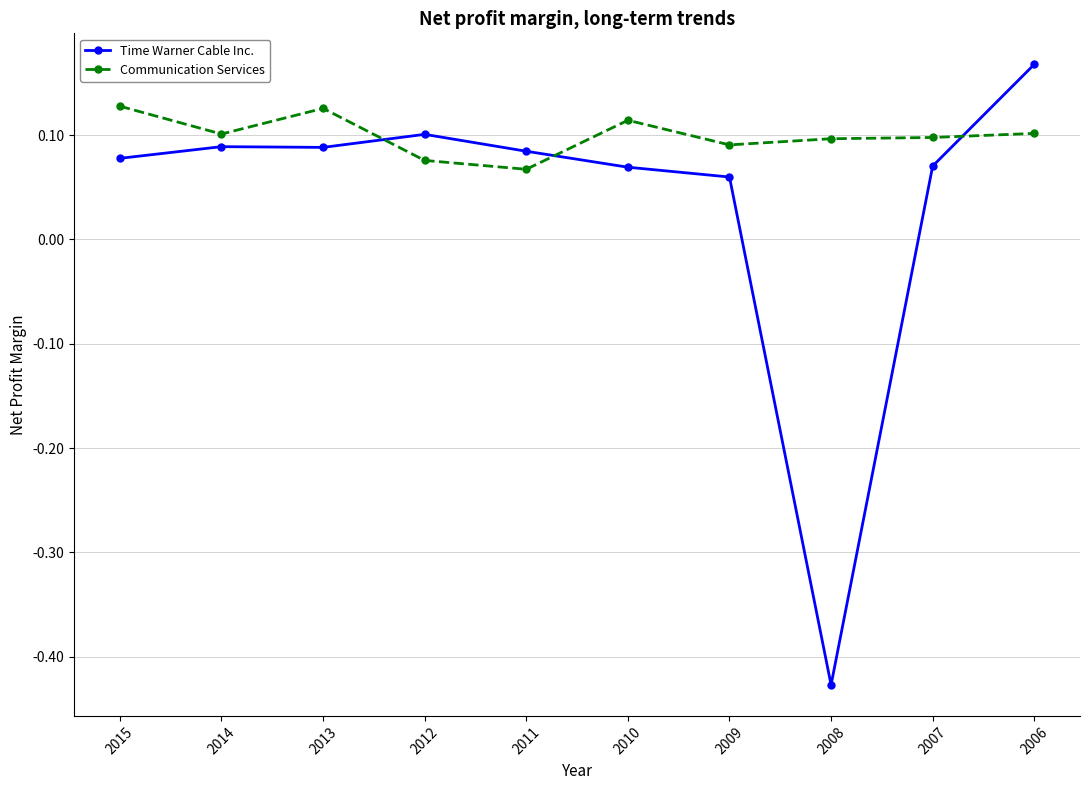

Rank the series by their average value, from highest to lowest.

Communication Services, Time Warner Cable Inc.